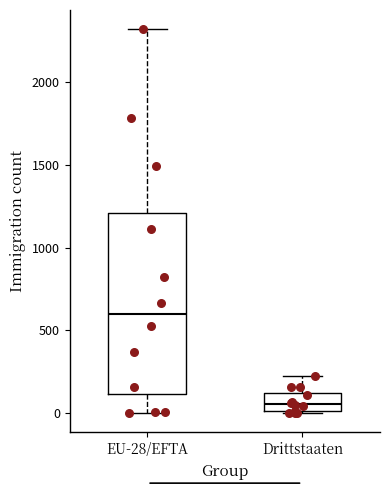

Where does the lower whisker of the box for EU-28/EFTA end on the y-axis? The values are not printed on the chart, so give them approximately, as read against the axis.

0